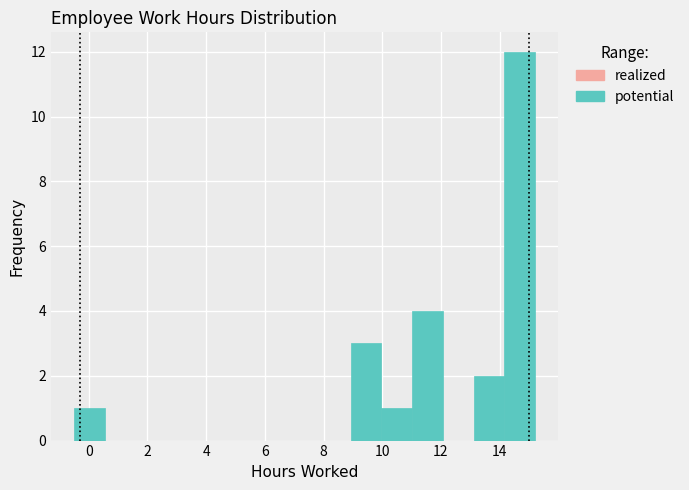

Reading left to right, list every bar in this chart as the range it spans on the x-axis followed by its height. Neither the bar edges nor the heights are printed on the chart, so give them approximately, as read against the axes.

-0.4 to 0.6: 1
0.6 to 1.6: 0
1.6 to 2.6: 0
2.6 to 3.6: 0
3.6 to 4.8: 0
4.8 to 5.8: 0
5.8 to 6.8: 0
6.8 to 7.8: 0
7.8 to 9.0: 0
9.0 to 10.0: 3
10.0 to 11.0: 1
11.0 to 12.0: 4
12.0 to 13.2: 0
13.2 to 14.2: 2
14.2 to 15.2: 12